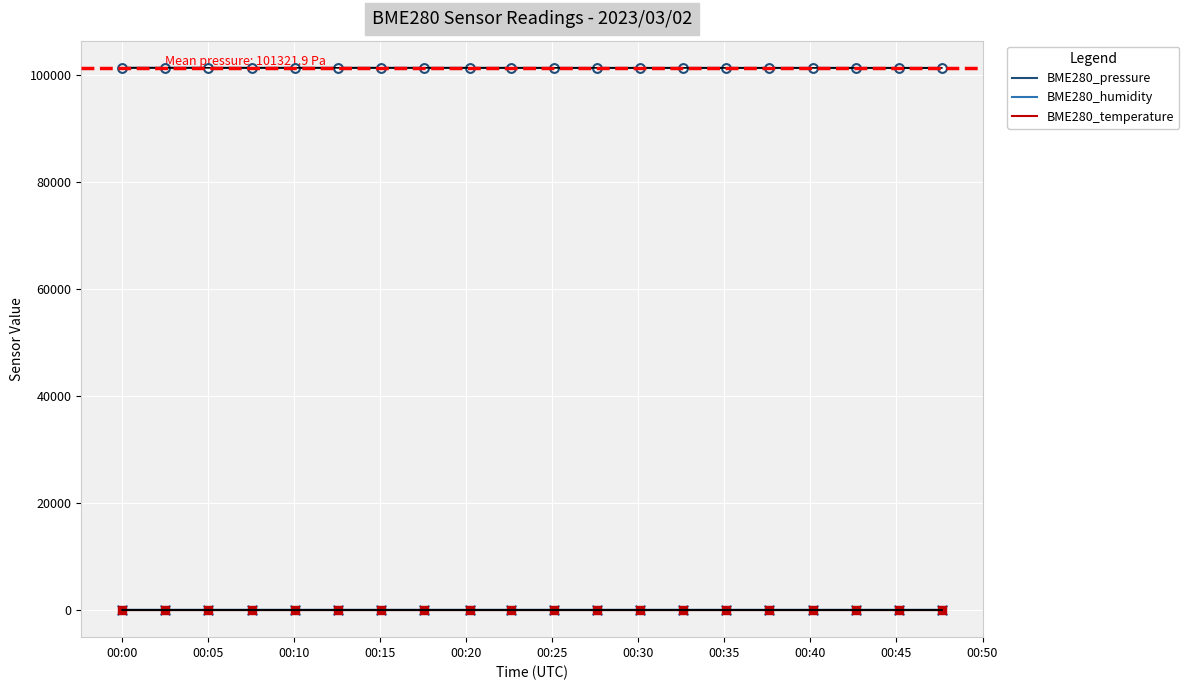

True or false: BME280_humidity and BME280_pressure intersect in this chart.

False